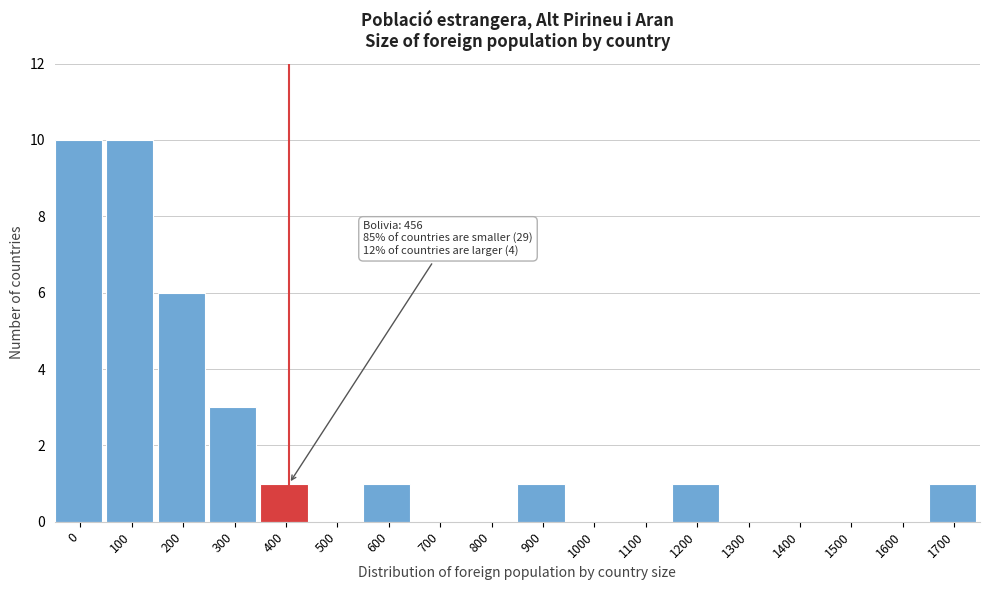

Reading right to left, extract all data points from this chart.

1700=1	1600=0	1500=0	1400=0	1300=0	1200=1	1100=0	1000=0	900=1	800=0	700=0	600=1	500=0	400=1	300=3	200=6	100=10	0=10